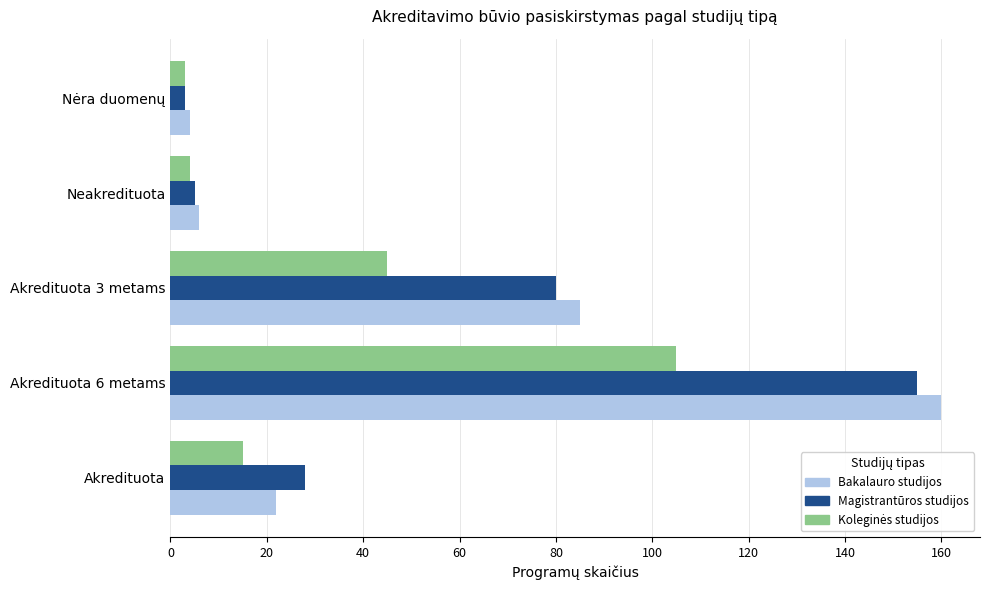

At which category is the sum across all series the highest?

Akredituota 6 metams